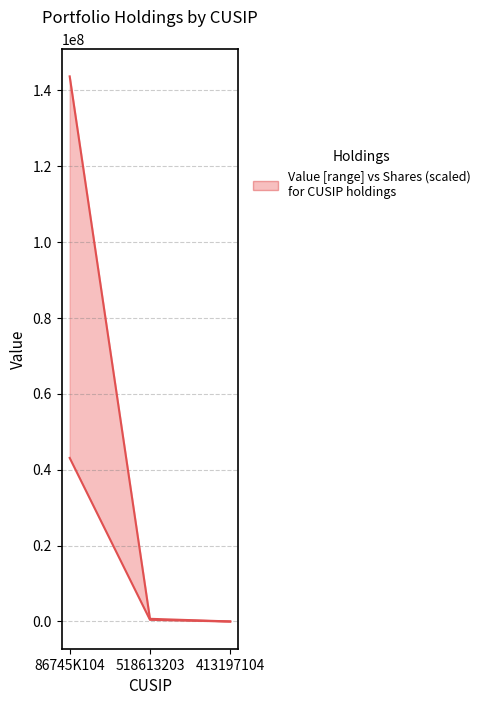

What is the spread (max minus min) of values at 86745K104?

100553600.0